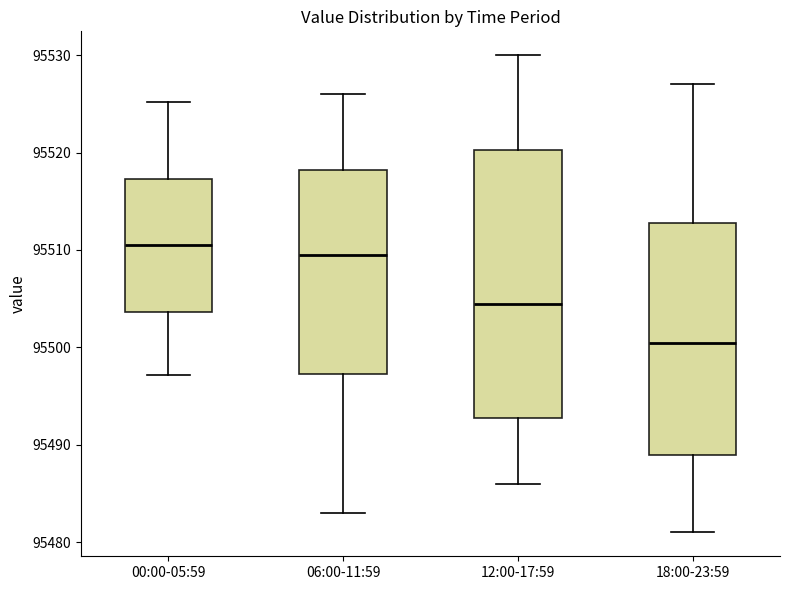

Reading left to right, transcribe this box plot: for each box, give where its median line is, the range the box spans, and where its two whiskers end, as read against the y-axis. The values are not printed on the chart, so give them approximately, as read against the axis.

00:00-05:59: median 95511, box 95504 to 95517, whiskers 95497 to 95525
06:00-11:59: median 95510, box 95497 to 95518, whiskers 95483 to 95526
12:00-17:59: median 95505, box 95493 to 95520, whiskers 95486 to 95530
18:00-23:59: median 95501, box 95489 to 95513, whiskers 95481 to 95527